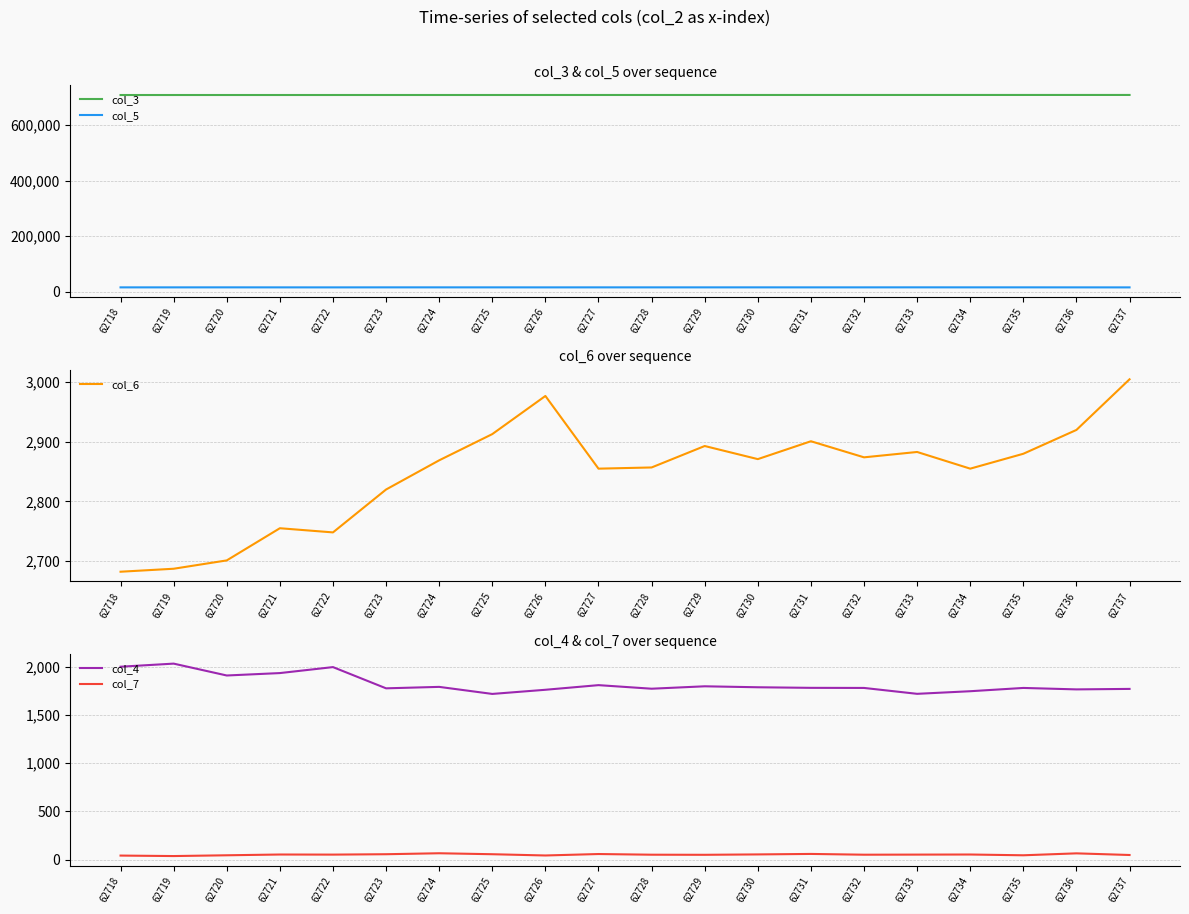

True or false: col_6 and col_3 cross at least once.

False